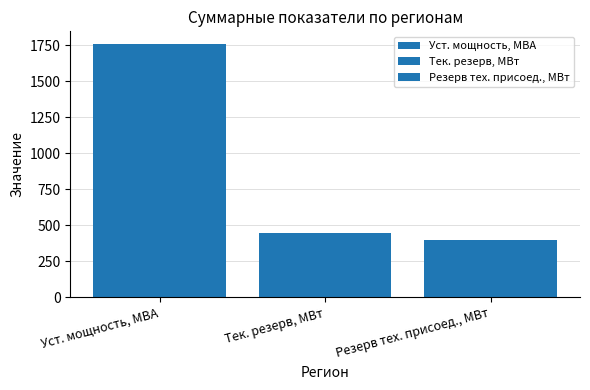

Reading left to right, list all the values displayed in this chart.

Уст. мощность, МВА=1759.7	Тек. резерв, МВт=445.4	Резерв тех. присоед., МВт=397.5